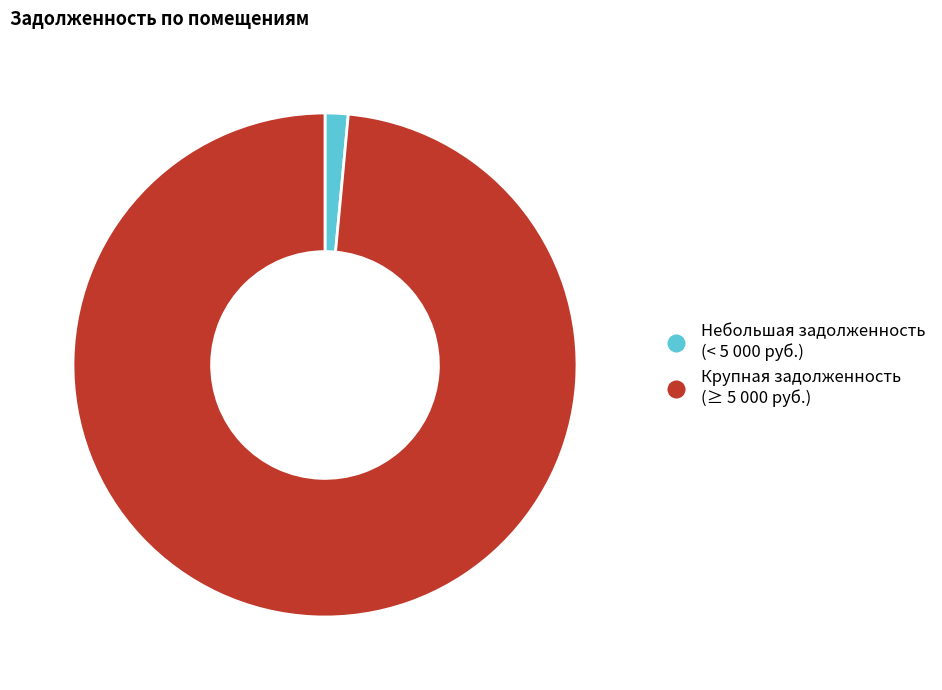

Is there any slice that represents more than half of the pie?

Yes